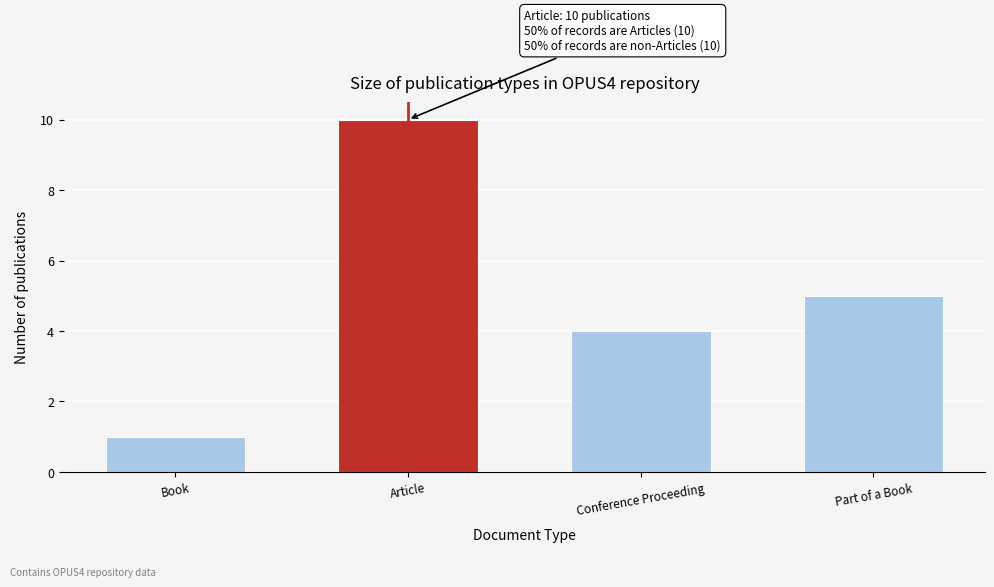

Reading left to right, list all the values displayed in this chart.

1	10	4	5